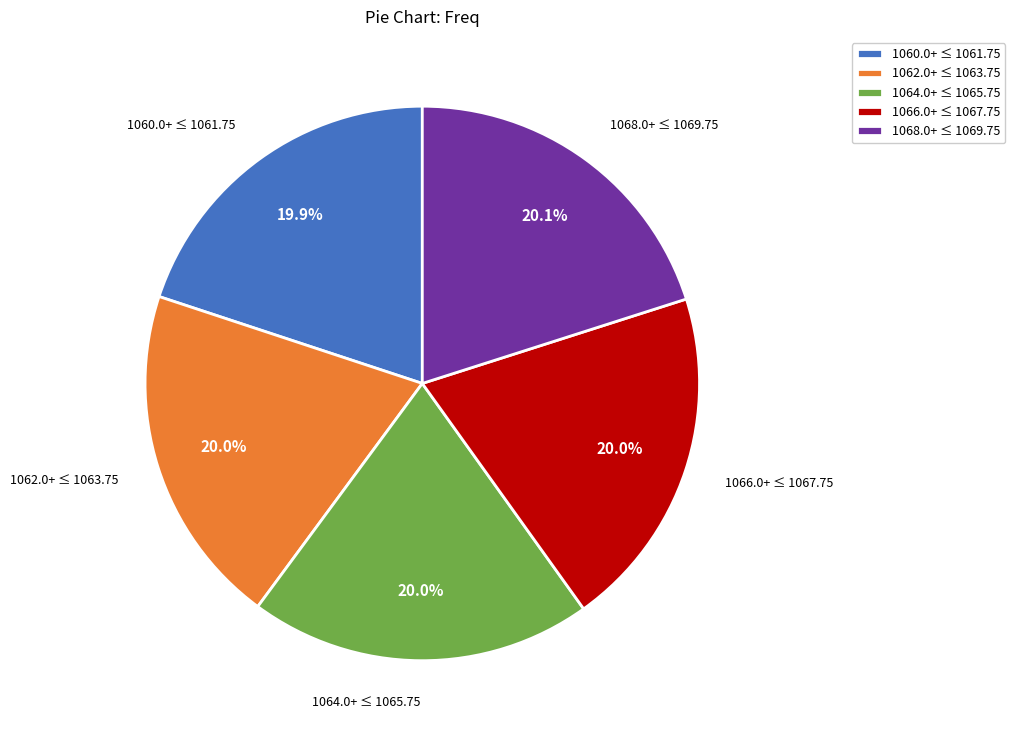

What is the ratio of the value at 1062.0+ ≤ 1063.75 to the value at 1066.0+ ≤ 1067.75?

1.0